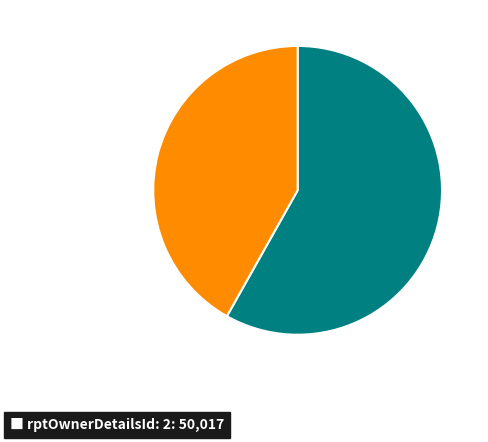

Is there any slice that represents more than half of the pie?

Yes